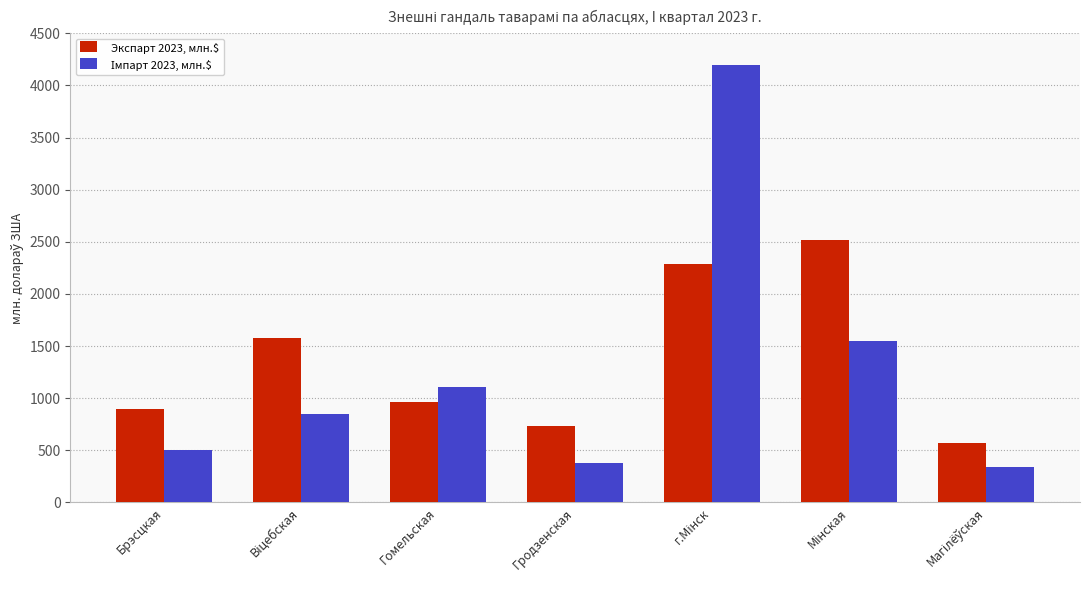

What is the difference between the maximum and minimum values in the Экспарт 2023, млн.$ series?

1954.0